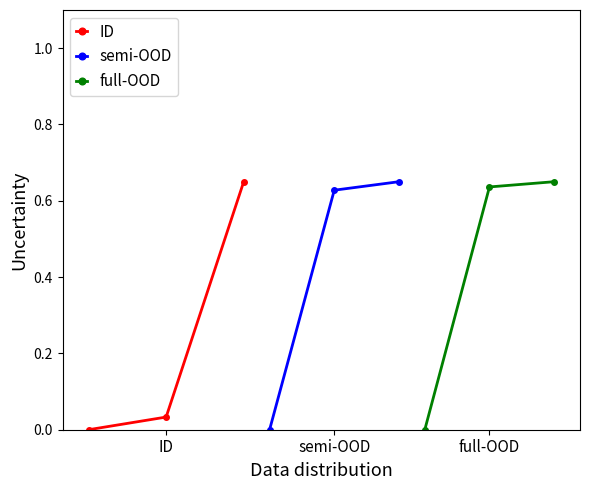

Is it true that semi-OOD equals -0.2 at ID?

False